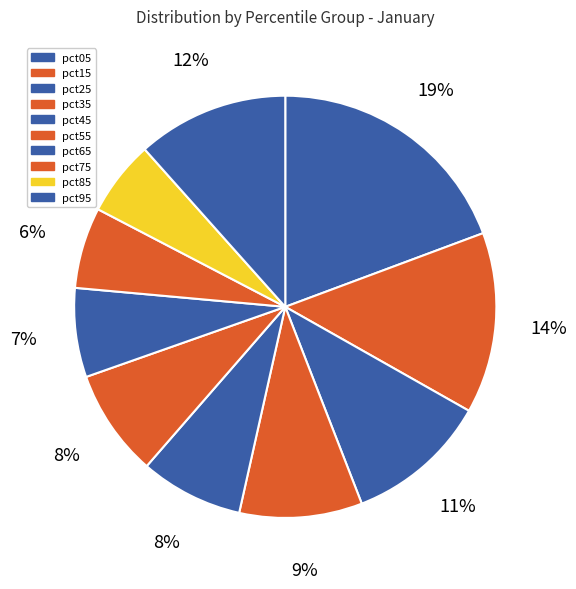

How many segments does this pie chart have?

10